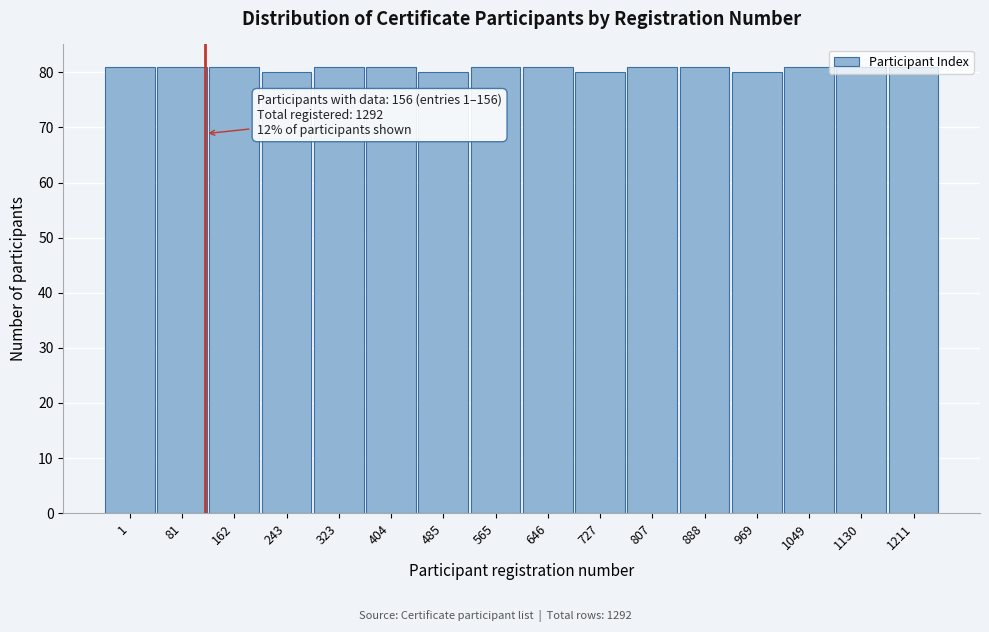

Approximately how many times larger is the value at 323 compared to 888?

1.0